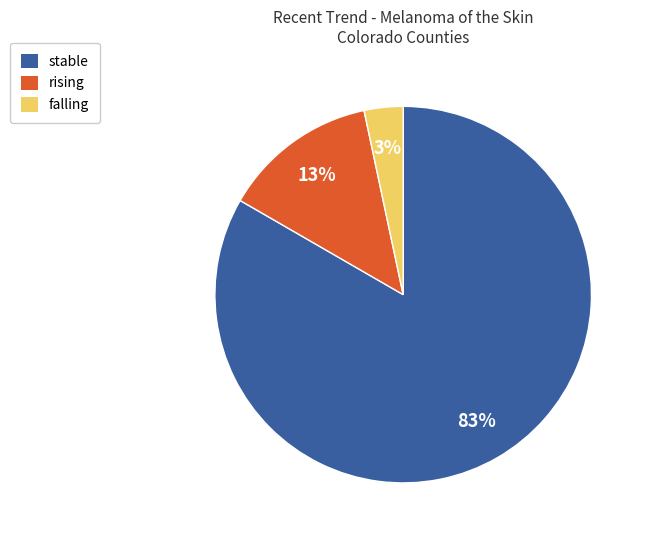

How many segments does this pie chart have?

3